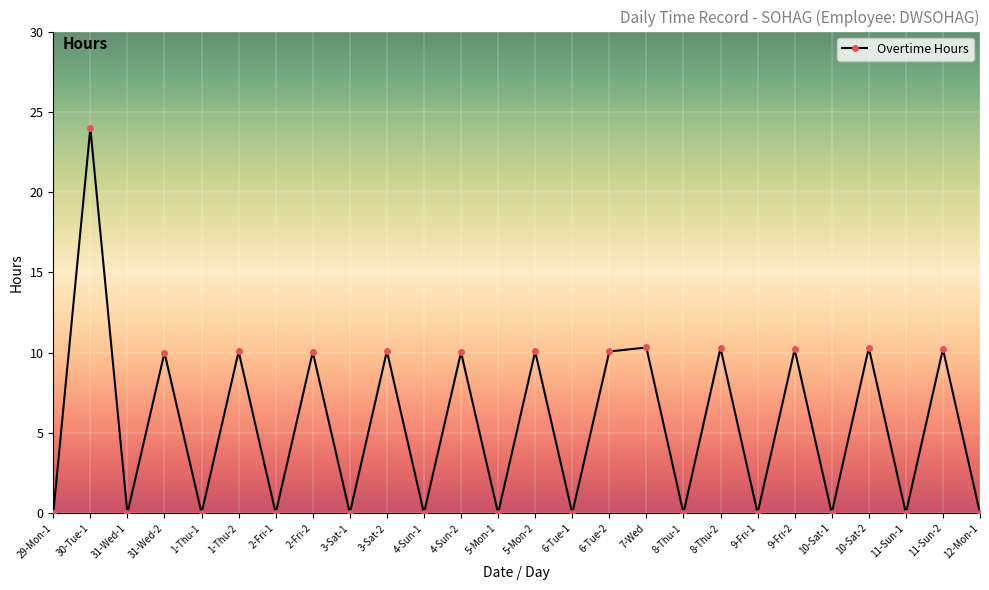

What is the greatest value displayed?

24.0